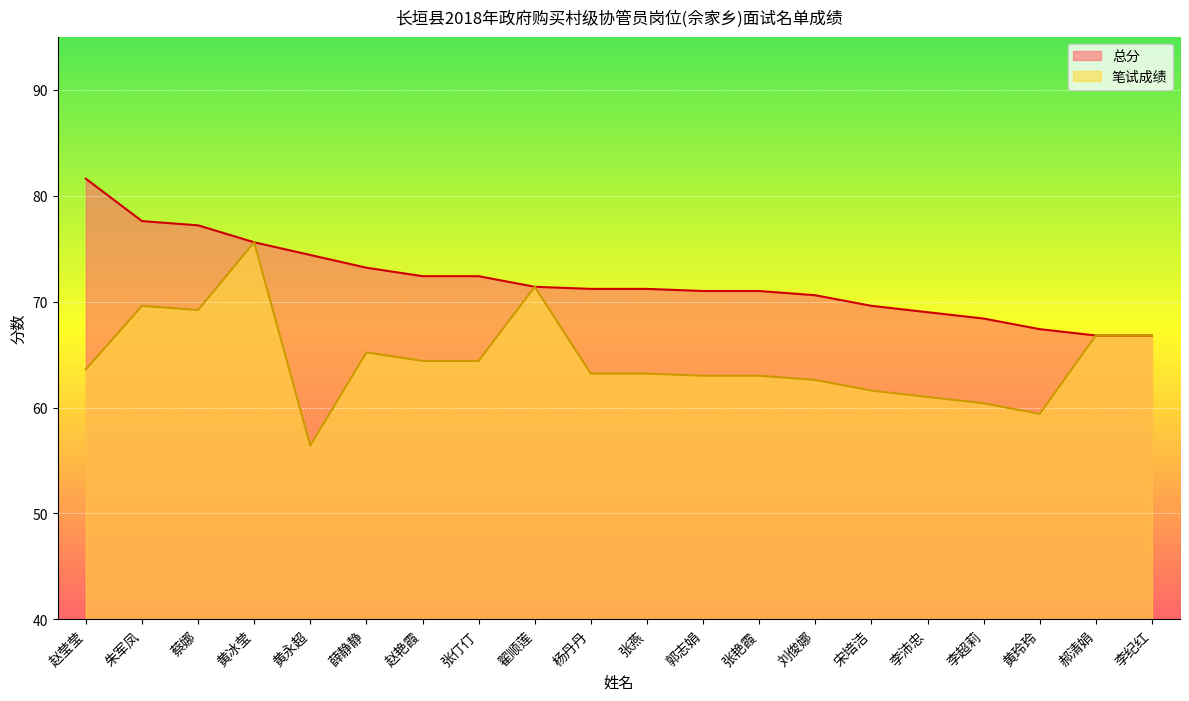

Reading left to right, extract all data points from this chart.

总分: 81.6	77.6	77.2	75.6	74.4	73.2	72.4	72.4	71.4	71.2	71.2	71.0	71.0	70.6	69.6	69.0	68.4	67.4	66.8	66.8
笔试成绩: 63.6	69.6	69.2	75.6	56.4	65.2	64.4	64.4	71.4	63.2	63.2	63.0	63.0	62.6	61.6	61.0	60.4	59.4	66.8	66.8